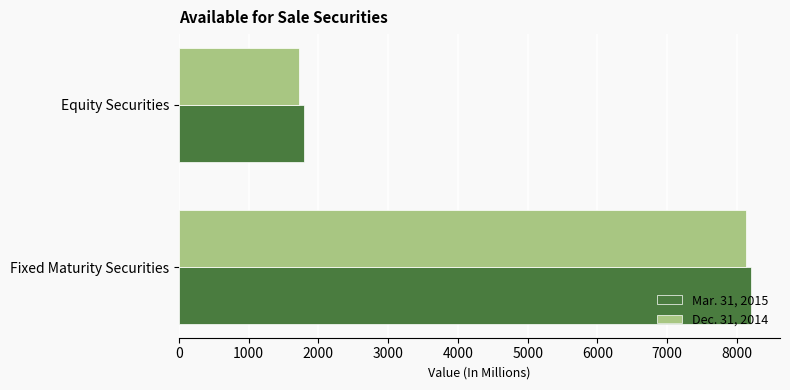

The value of Dec. 31, 2014 at Equity Securities is 421.0. True or false?

False